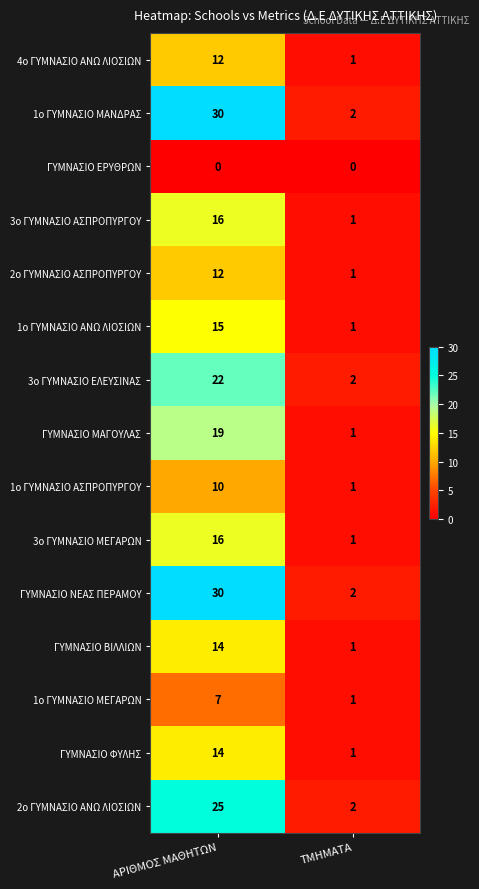

Rank the categories by 2ο ΓΥΜΝΑΣΙΟ ΑΣΠΡΟΠΥΡΓΟΥ value from highest to lowest.

ΑΡΙΘΜΟΣ ΜΑΘΗΤΩΝ, ΤΜΗΜΑΤΑ